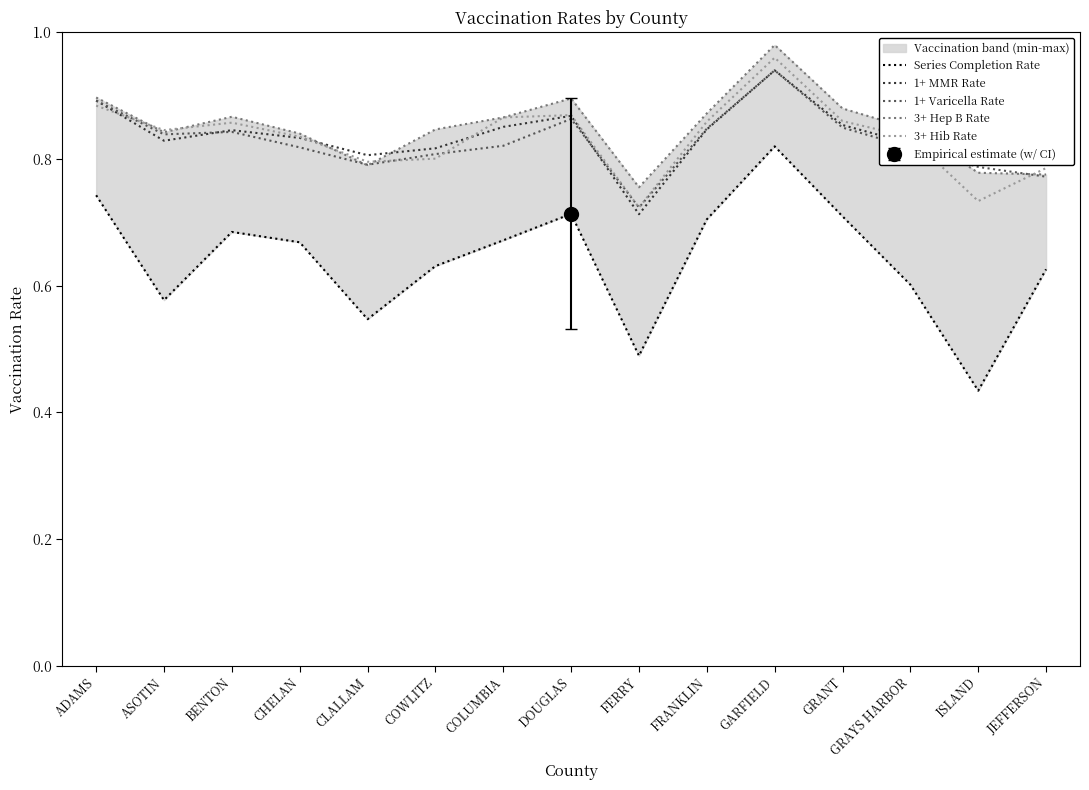

Reading left to right, list all the values displayed in this chart.

Series Completion Rate: ADAMS=0.7	ASOTIN=0.6	BENTON=0.7	CHELAN=0.7	CLALLAM=0.5	COWLITZ=0.6	COLUMBIA=0.7	DOUGLAS=0.7	FERRY=0.5	FRANKLIN=0.7	GARFIELD=0.8	GRANT=0.7	GRAYS HARBOR=0.6	ISLAND=0.4	JEFFERSON=0.6
1+ MMR Rate: ADAMS=0.9	ASOTIN=0.8	BENTON=0.8	CHELAN=0.8	CLALLAM=0.8	COWLITZ=0.8	COLUMBIA=0.9	DOUGLAS=0.9	FERRY=0.7	FRANKLIN=0.8	GARFIELD=0.9	GRANT=0.9	GRAYS HARBOR=0.8	ISLAND=0.8	JEFFERSON=0.8
1+ Varicella Rate: ADAMS=0.9	ASOTIN=0.8	BENTON=0.8	CHELAN=0.8	CLALLAM=0.8	COWLITZ=0.8	COLUMBIA=0.8	DOUGLAS=0.9	FERRY=0.7	FRANKLIN=0.8	GARFIELD=0.9	GRANT=0.8	GRAYS HARBOR=0.8	ISLAND=0.8	JEFFERSON=0.8
3+ Hep B Rate: ADAMS=0.9	ASOTIN=0.8	BENTON=0.9	CHELAN=0.8	CLALLAM=0.8	COWLITZ=0.8	COLUMBIA=0.9	DOUGLAS=0.9	FERRY=0.8	FRANKLIN=0.9	GARFIELD=1.0	GRANT=0.9	GRAYS HARBOR=0.8	ISLAND=0.8	JEFFERSON=0.8
3+ Hib Rate: ADAMS=0.9	ASOTIN=0.8	BENTON=0.9	CHELAN=0.8	CLALLAM=0.8	COWLITZ=0.8	COLUMBIA=0.9	DOUGLAS=0.9	FERRY=0.7	FRANKLIN=0.9	GARFIELD=1.0	GRANT=0.9	GRAYS HARBOR=0.8	ISLAND=0.7	JEFFERSON=0.8